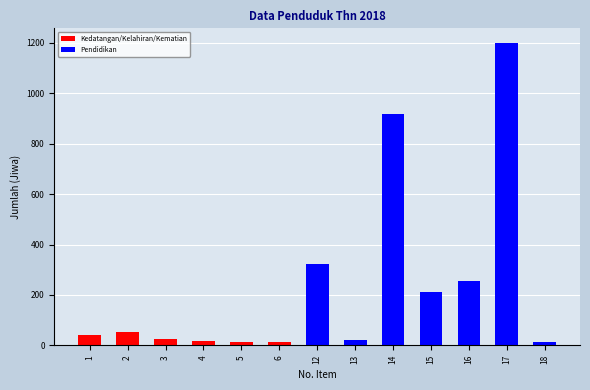

Where does the data first go above 42?

2